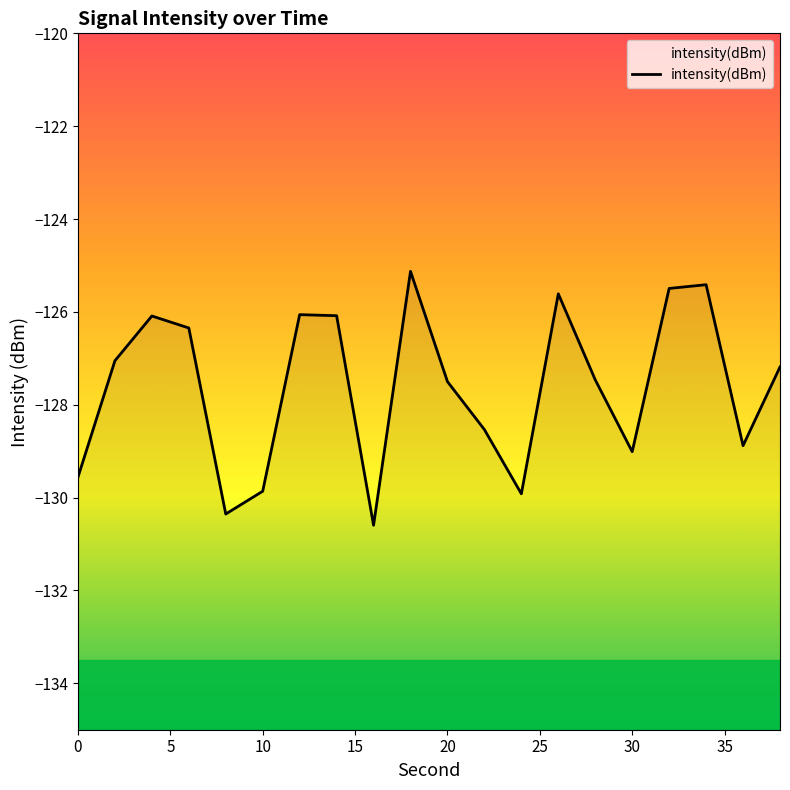

How many data points are less than -127?

12